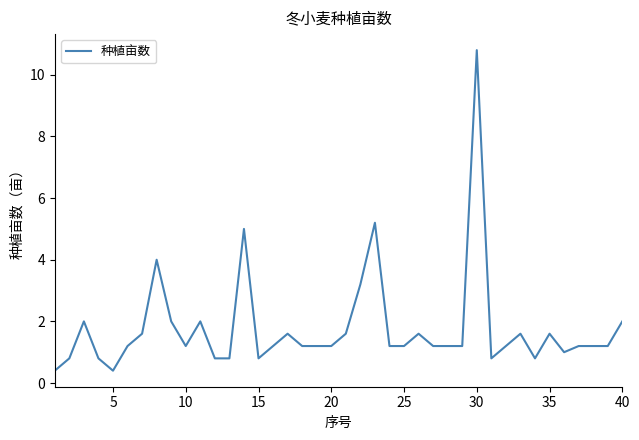

What is the difference between the maximum and minimum values?

10.4